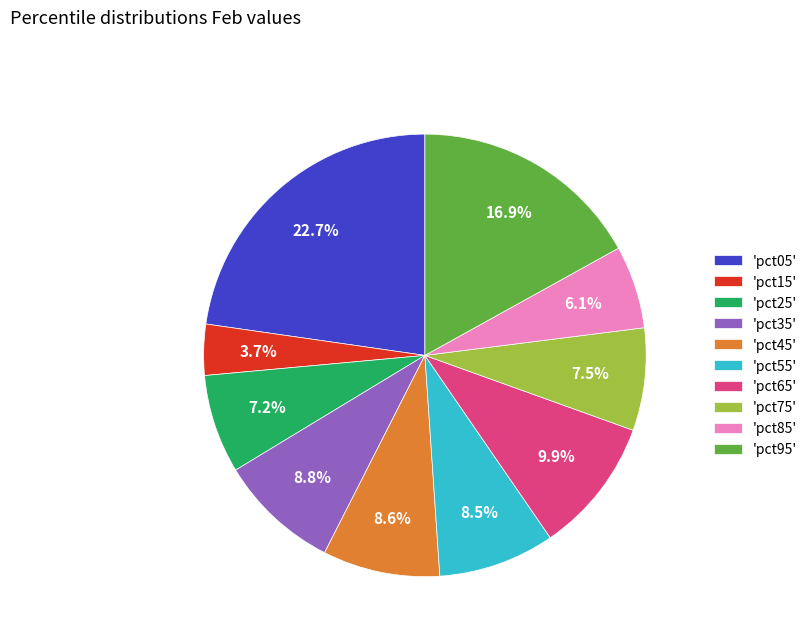

Which slice is the largest?

'pct05'